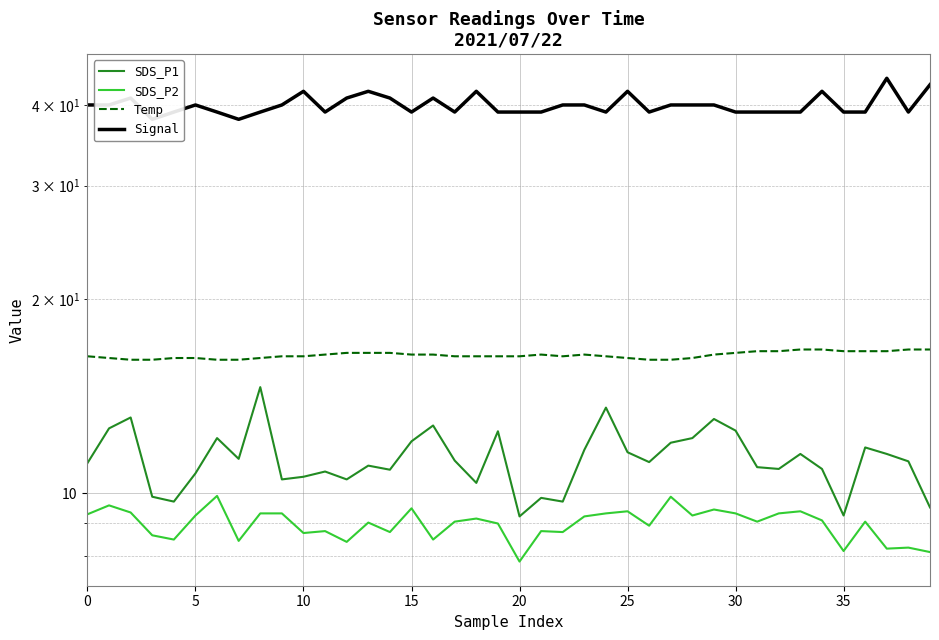

True or false: SDS_P2 and Temp cross at least once.

False